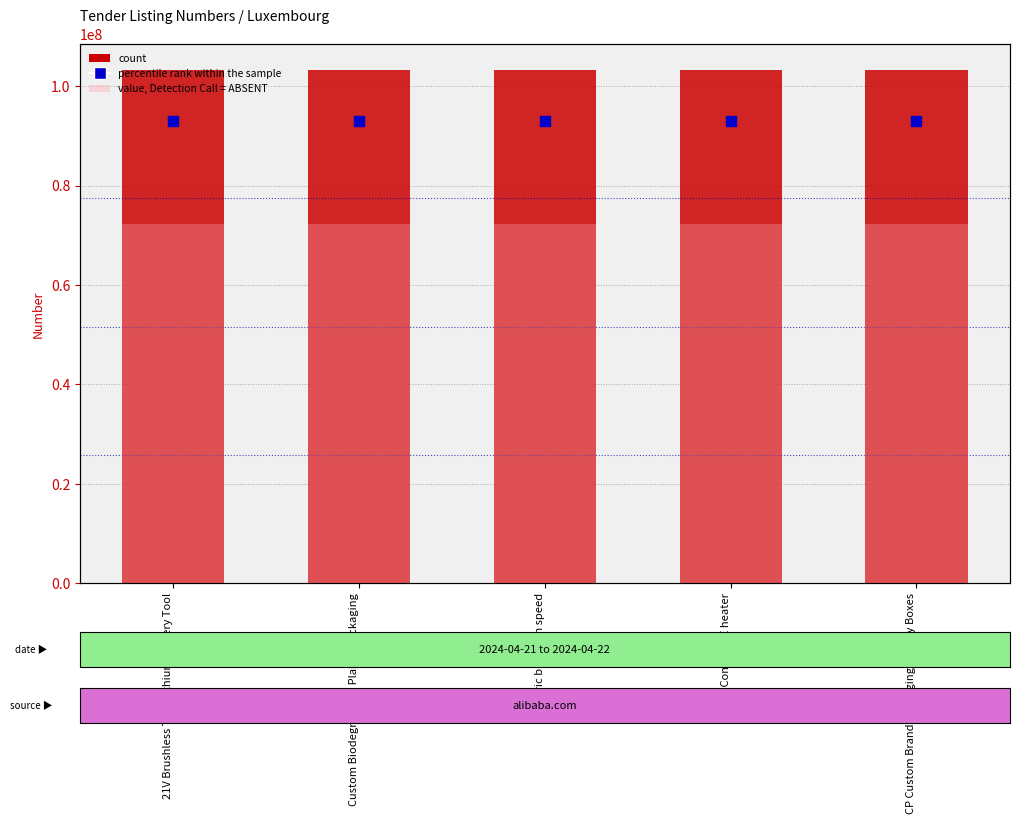

At how many categories does at least one series exceed 102420069?

5